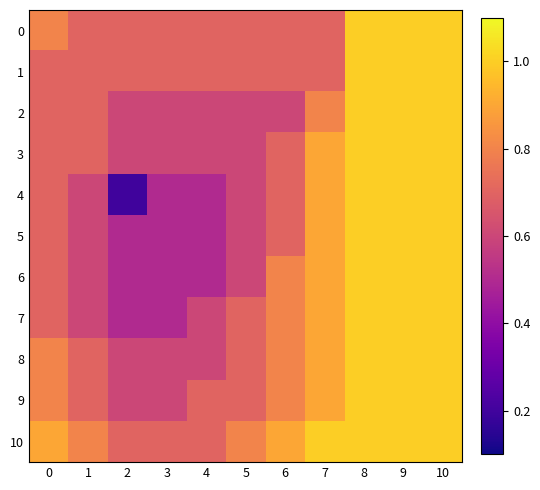

What is the smallest value displayed?

0.2